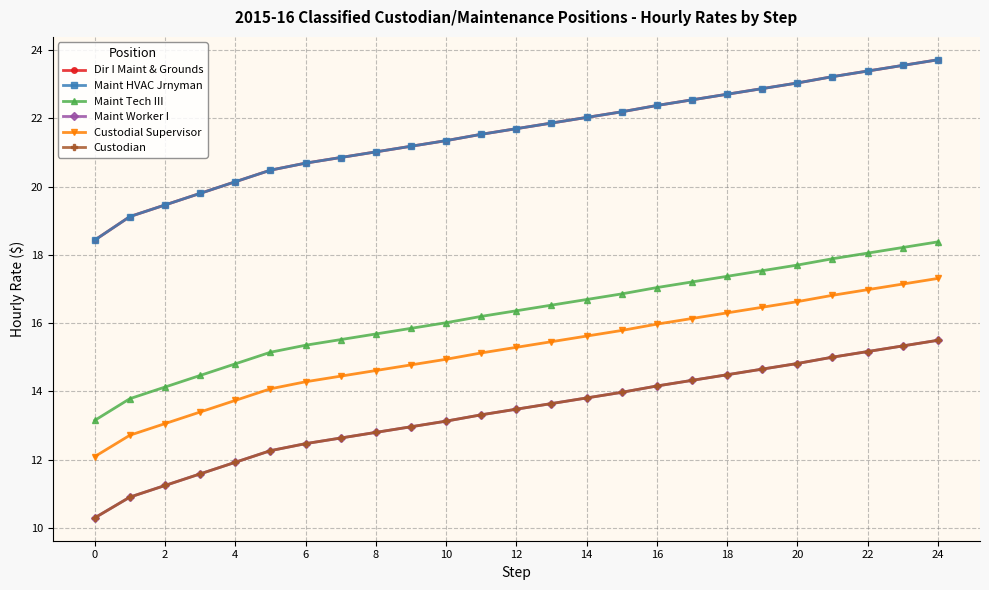

Does the chart have visible grid lines?

Yes